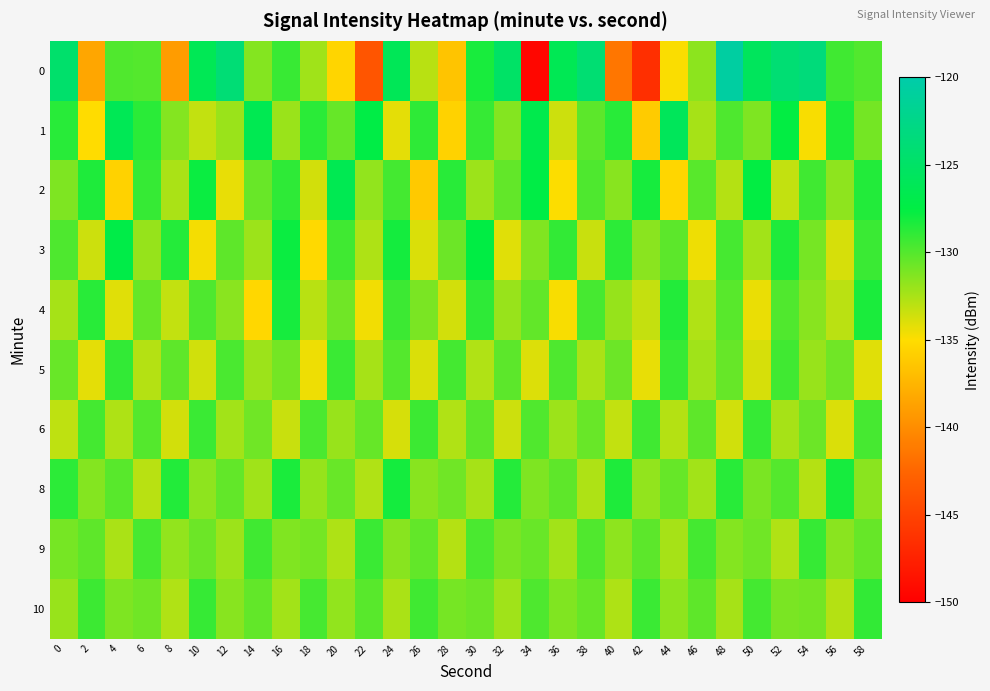

What is the smallest value displayed?

-149.5